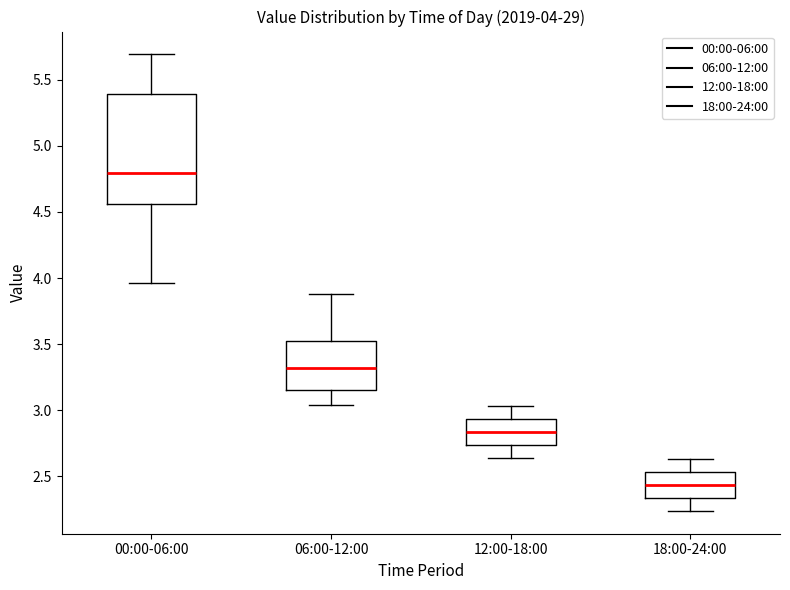

Which box's median line is the lowest?

18:00-24:00